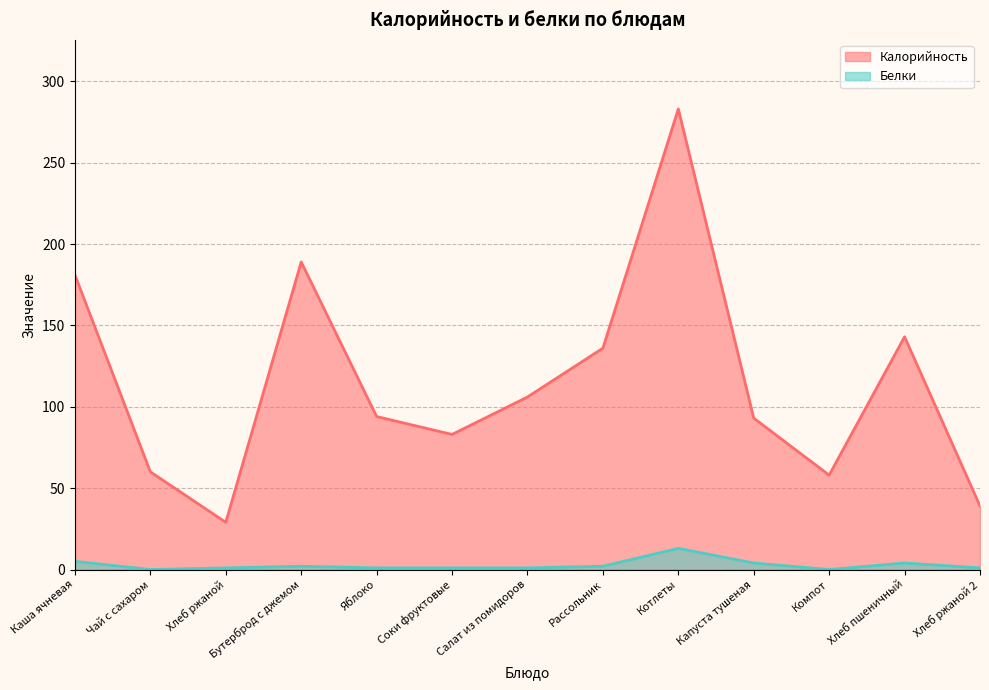

True or false: Калорийность and Белки intersect in this chart.

False